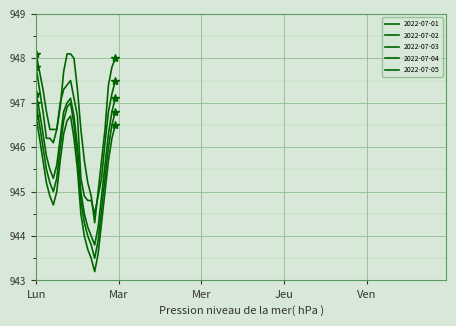

Is this an area chart (filled region under the line)?

No